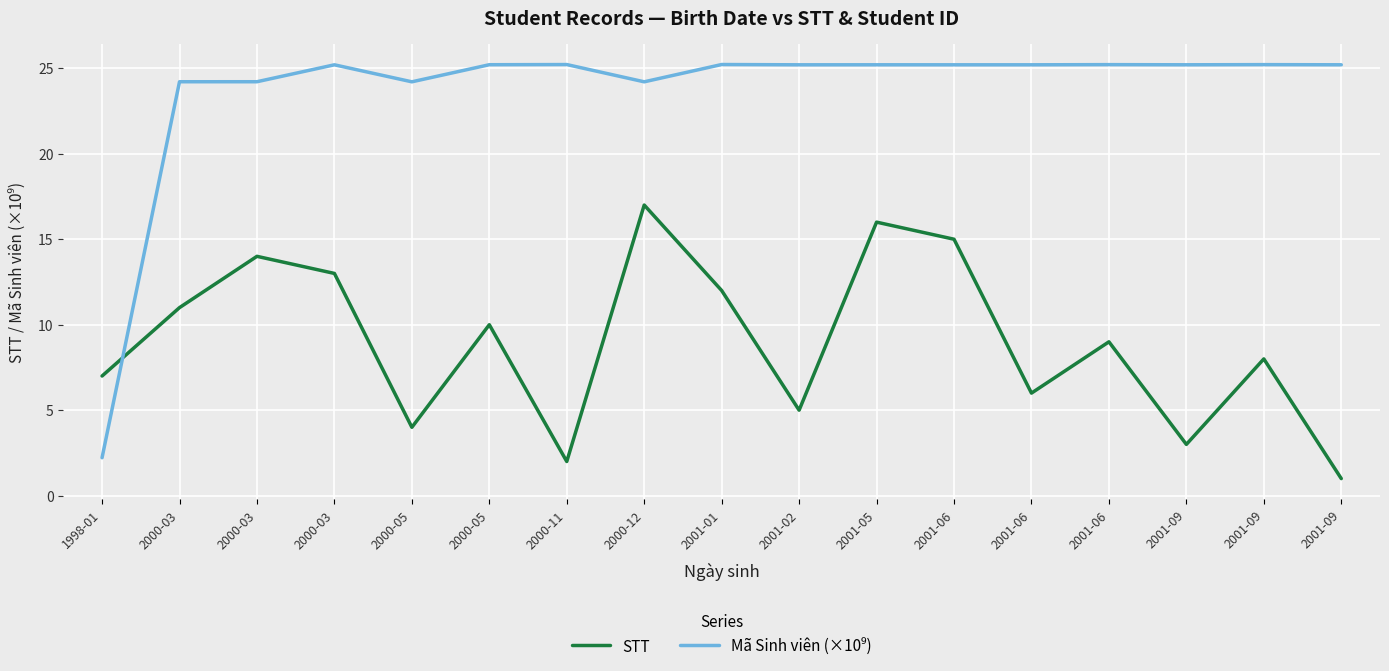

Does the chart have visible grid lines?

Yes